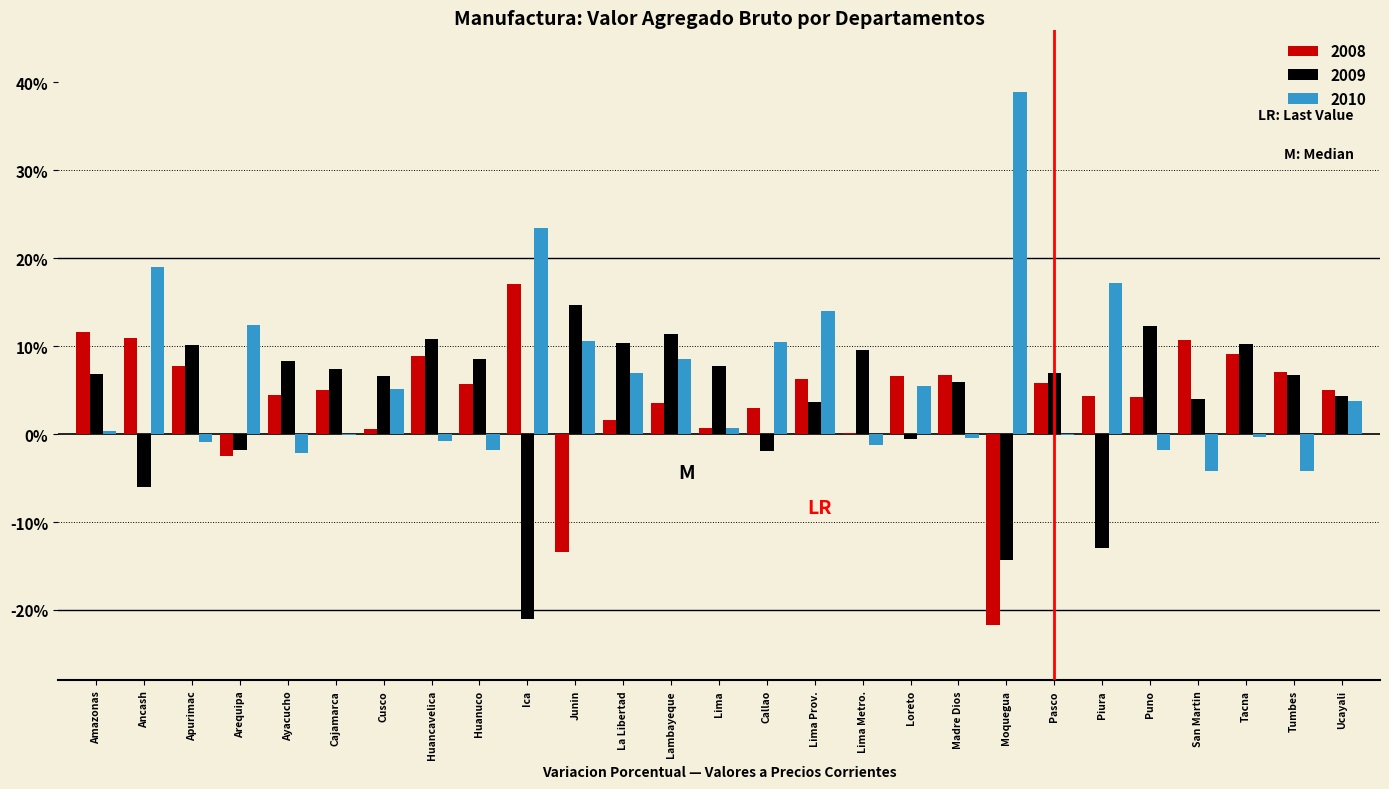

What is the total value across all series at Piura?

8.5